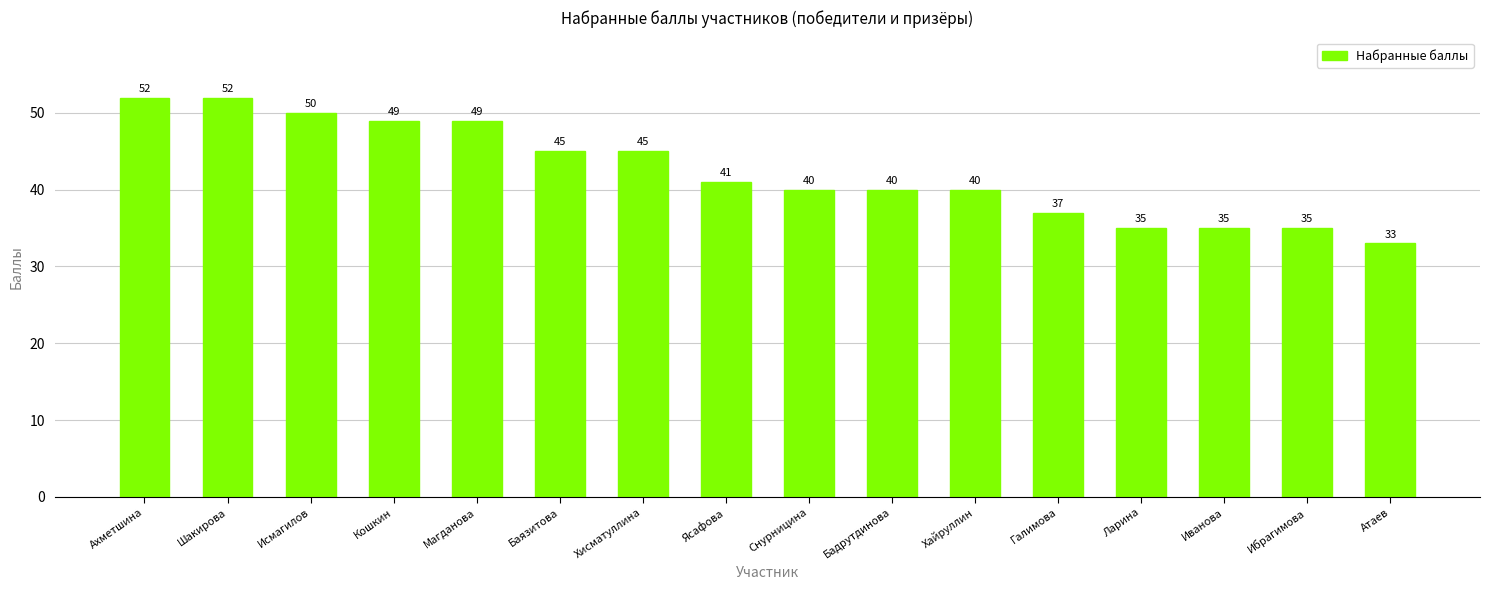

What is the difference between the second highest and minimum values?

19